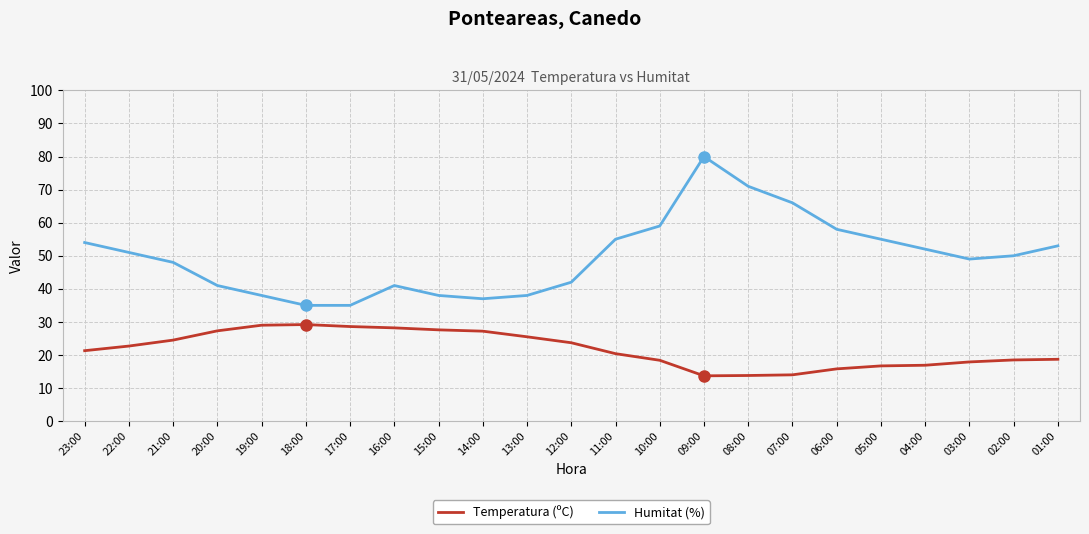

At which category is the sum across all series the highest?

09:00